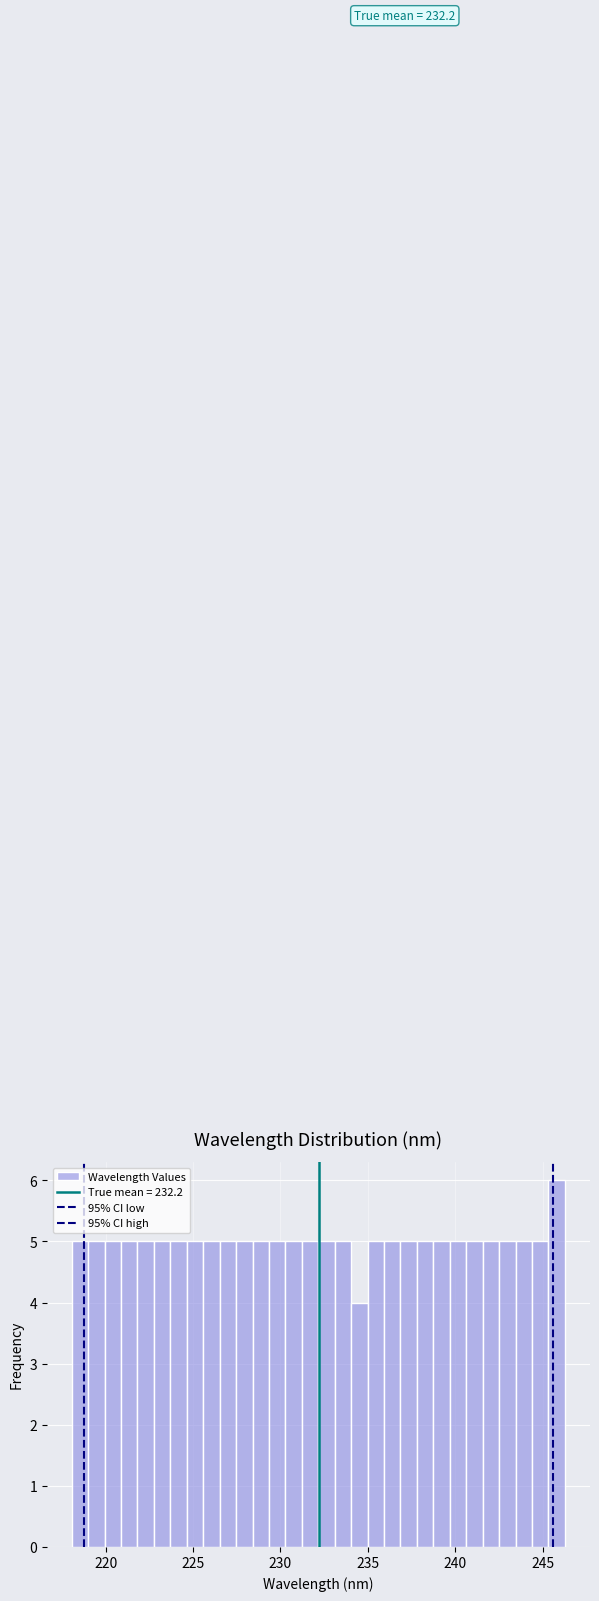

Read against the x-axis, roughly where is the centre of the tallest bar?

246.0